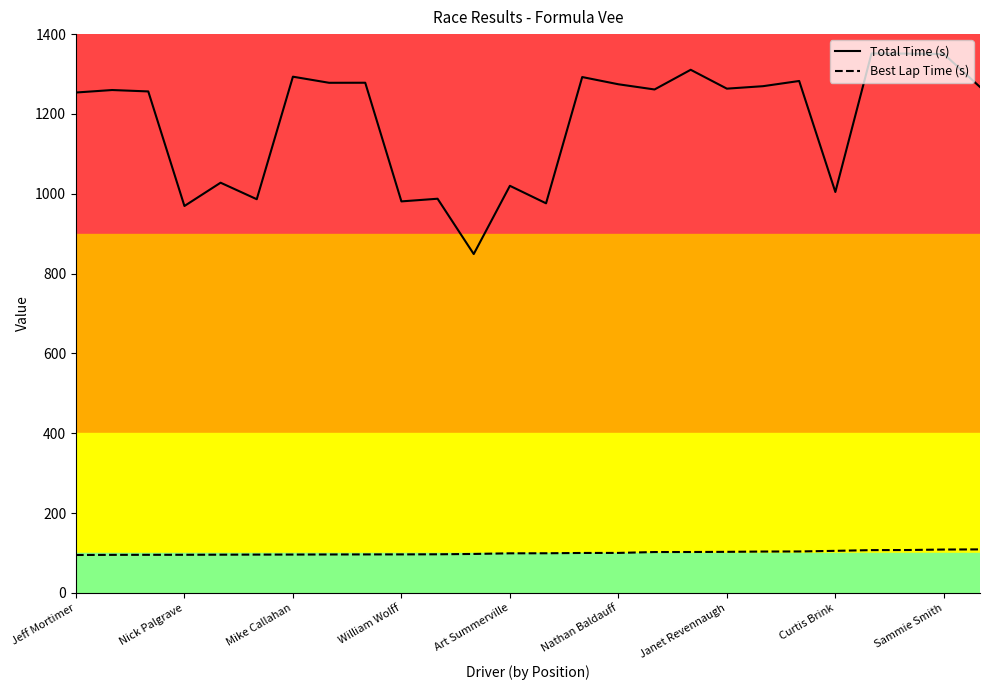

At how many categories does at least one series exceed 962?

25